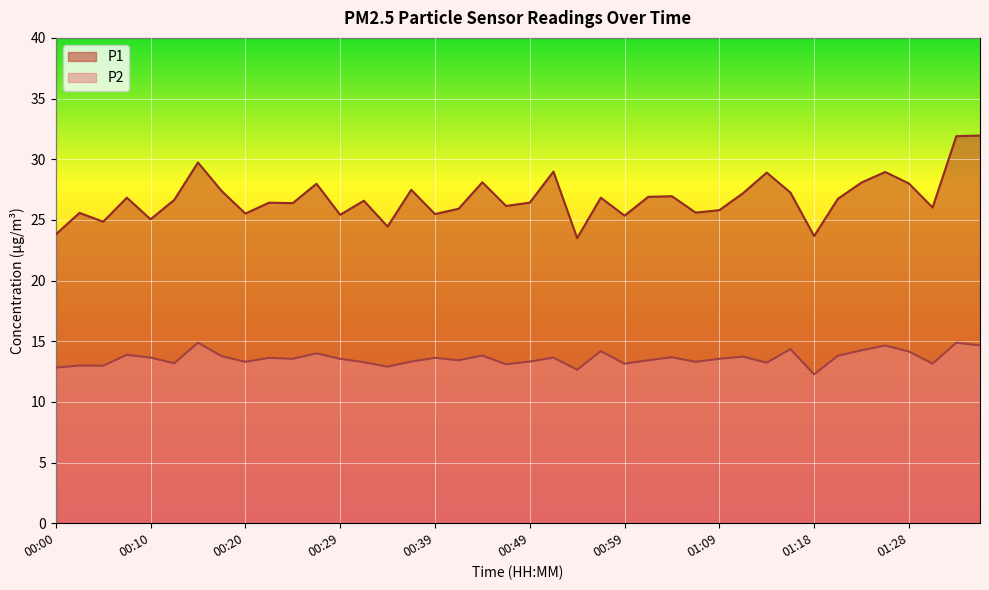

What value does the P2 series have at 00:59?

13.2